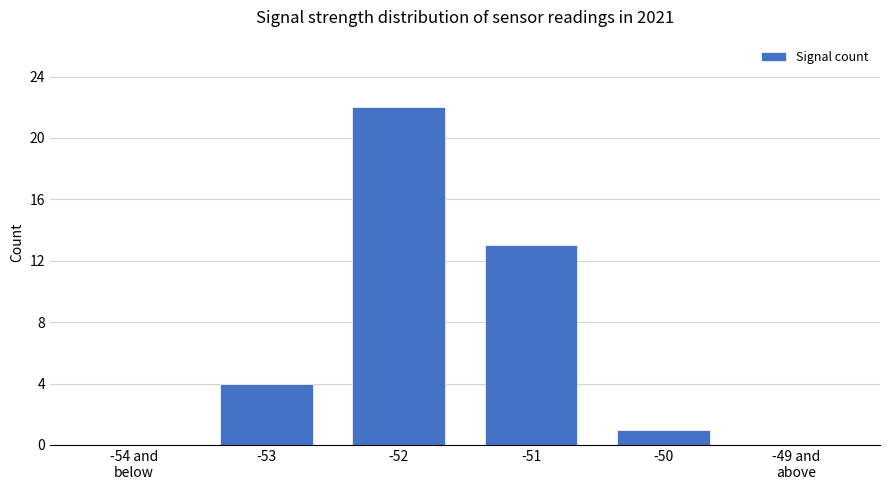

The value at -52 is 15. True or false?

False